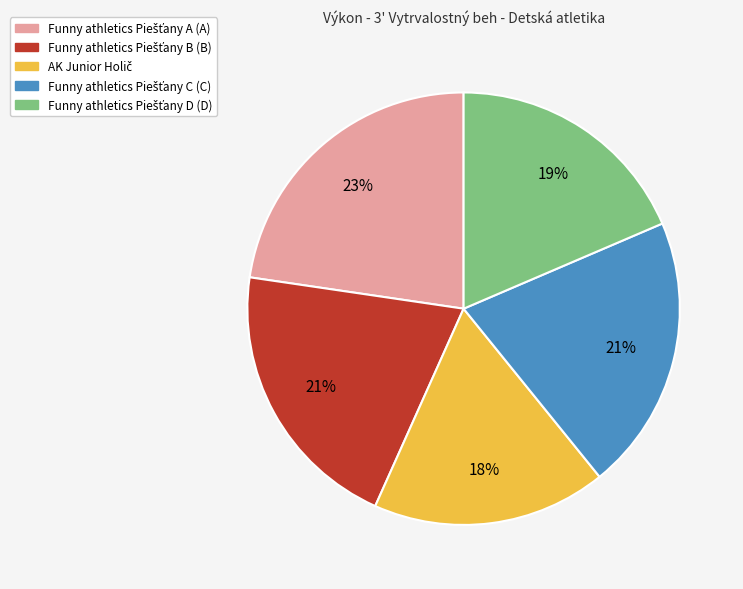

To the nearest percent, what is the average slice percentage?

20%